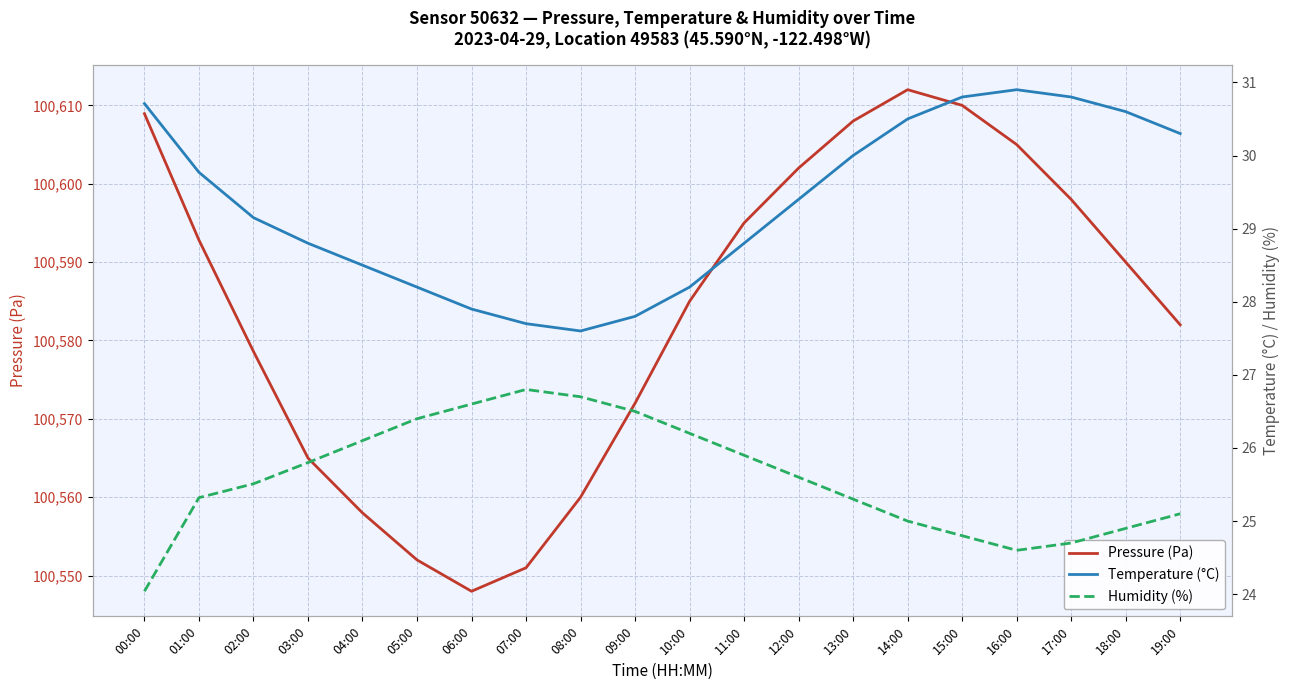

At how many categories does at least one series exceed 7698?

20